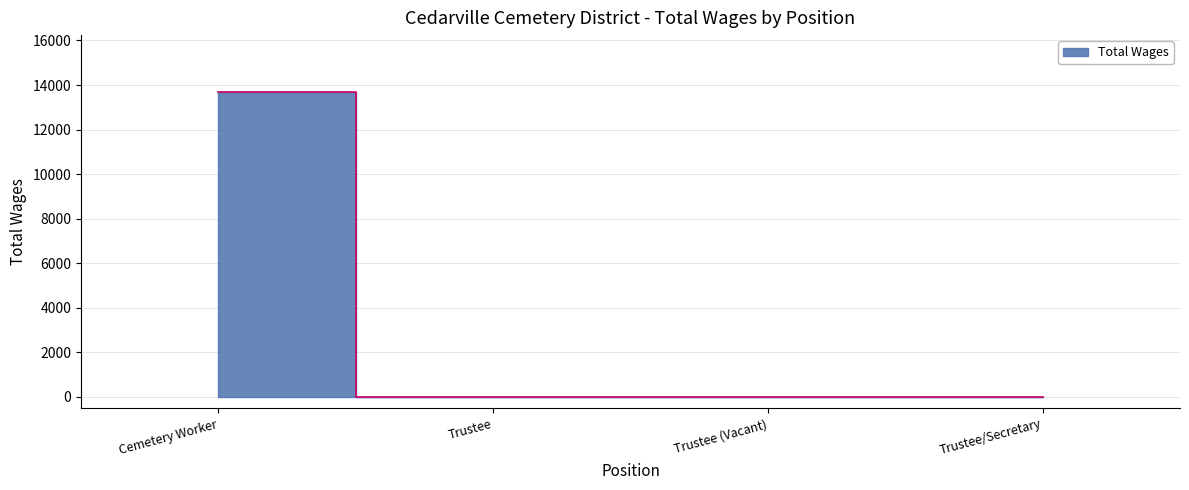

True or false: there are more than 1 points higher than both neighbors.

False